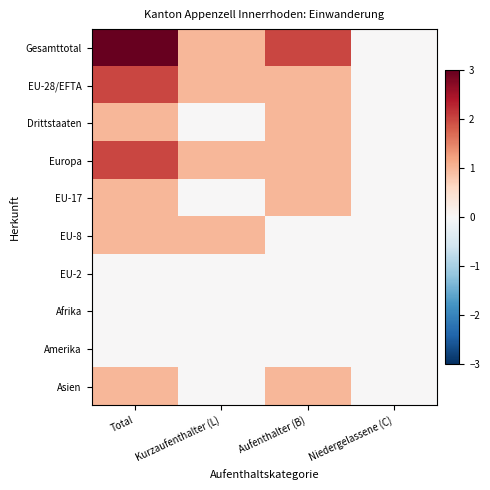

Reading left to right, transcribe all the data shown in this chart.

Gesamttotal: Total=3	Kurzaufenthalter (L)=1	Aufenthalter (B)=2	Niedergelassene (C)=0
EU-28/EFTA: Total=2	Kurzaufenthalter (L)=1	Aufenthalter (B)=1	Niedergelassene (C)=0
Drittstaaten: Total=1	Kurzaufenthalter (L)=0	Aufenthalter (B)=1	Niedergelassene (C)=0
Europa: Total=2	Kurzaufenthalter (L)=1	Aufenthalter (B)=1	Niedergelassene (C)=0
EU-17: Total=1	Kurzaufenthalter (L)=0	Aufenthalter (B)=1	Niedergelassene (C)=0
EU-8: Total=1	Kurzaufenthalter (L)=1	Aufenthalter (B)=0	Niedergelassene (C)=0
EU-2: Total=0	Kurzaufenthalter (L)=0	Aufenthalter (B)=0	Niedergelassene (C)=0
Afrika: Total=0	Kurzaufenthalter (L)=0	Aufenthalter (B)=0	Niedergelassene (C)=0
Amerika: Total=0	Kurzaufenthalter (L)=0	Aufenthalter (B)=0	Niedergelassene (C)=0
Asien: Total=1	Kurzaufenthalter (L)=0	Aufenthalter (B)=1	Niedergelassene (C)=0